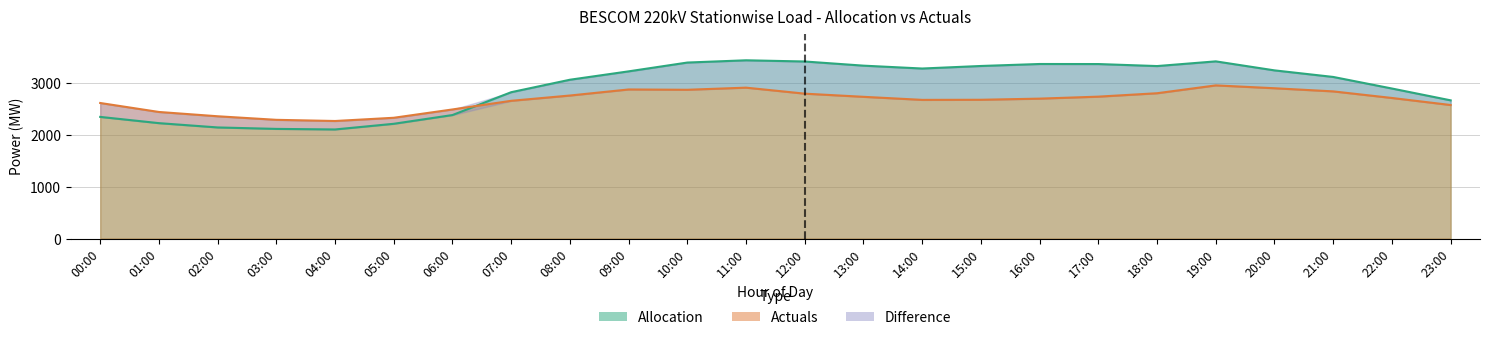

Between 12:00 and 14:00, which series saw the biggest shift?

Allocation